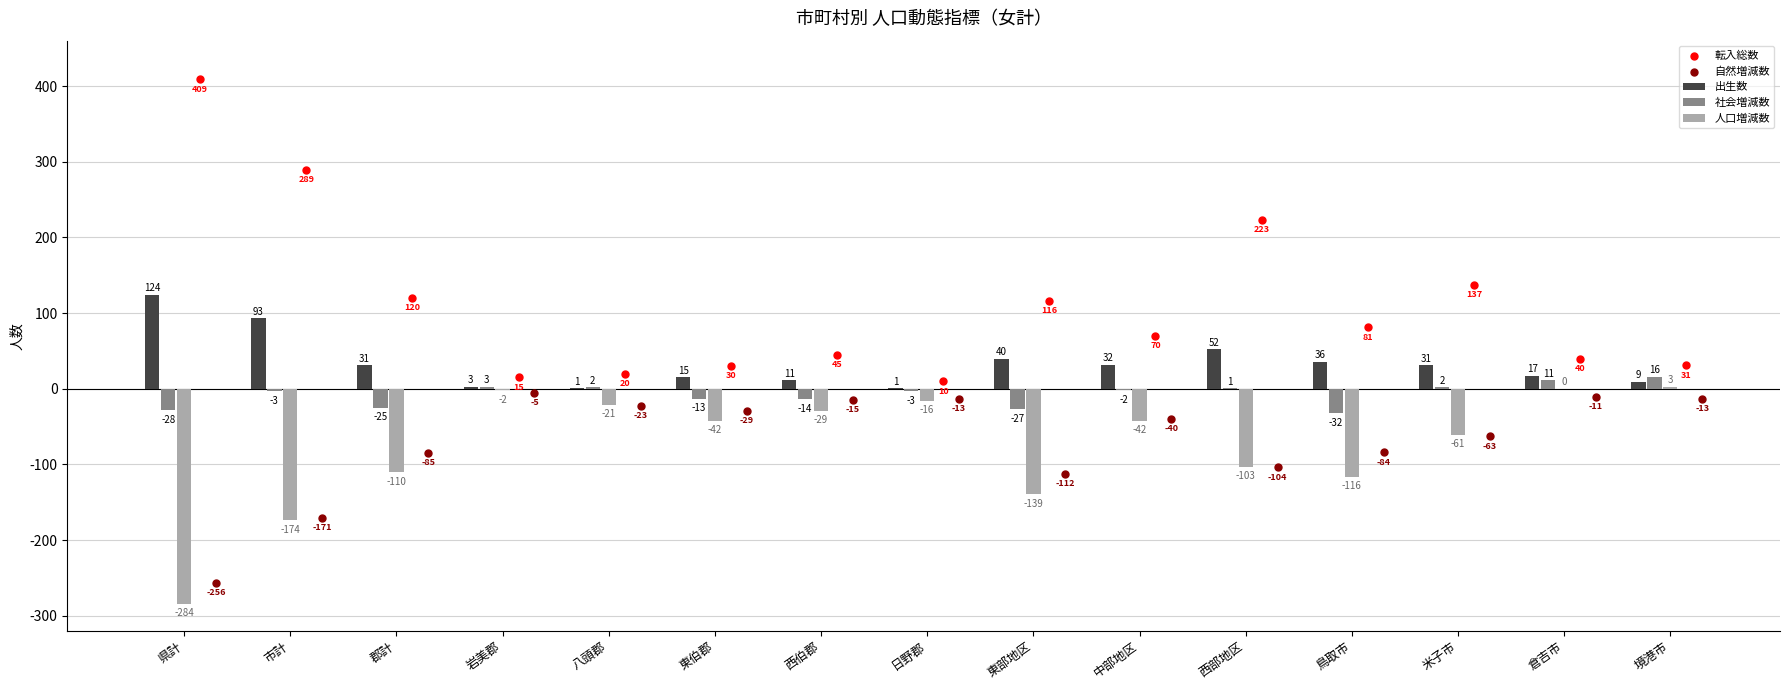

Is the value of 出生数 at 日野郡 greater than the value of 人口増減数 at 境港市?

No